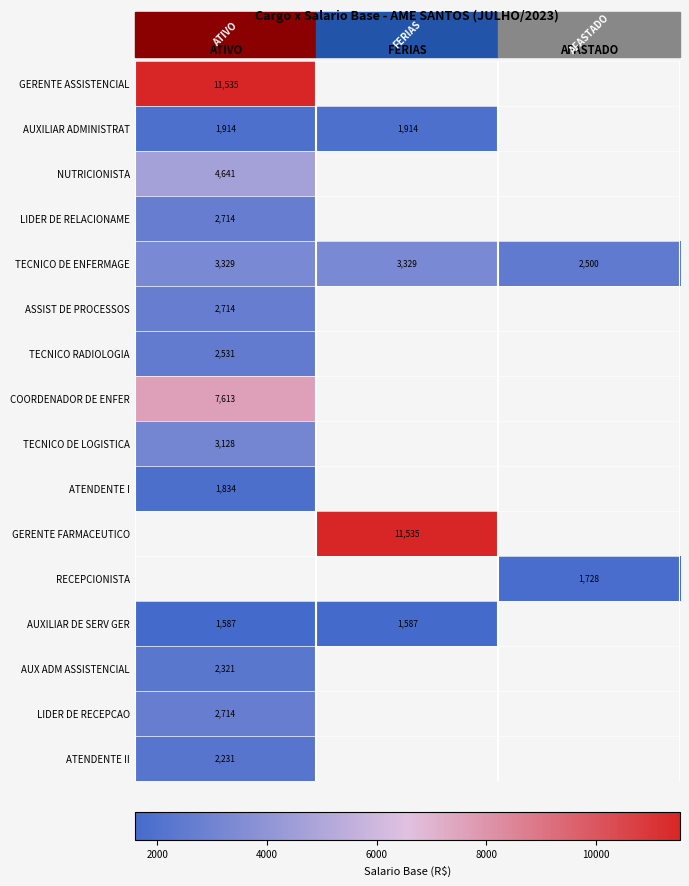

At how many categories does at least one series exceed 10544?

2